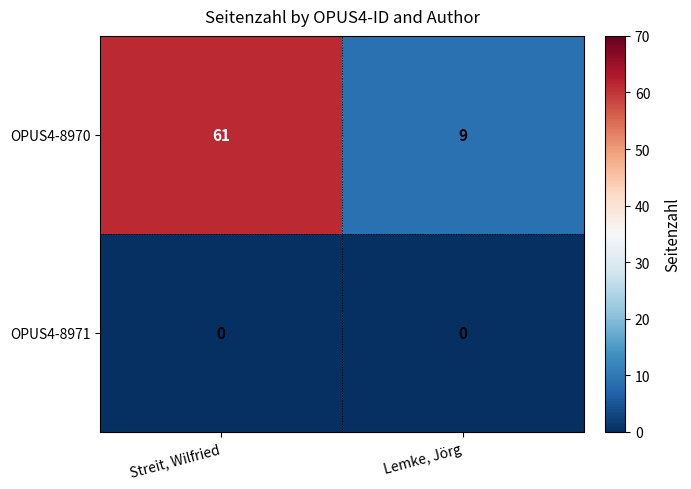

What is the difference between the highest and lowest values at Lemke, Jörg?

9